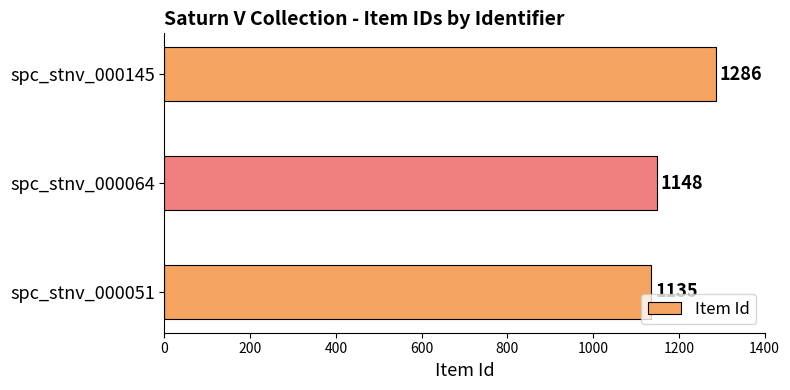

Reading bottom to top, list all the values displayed in this chart.

spc_stnv_000051=1135	spc_stnv_000064=1148	spc_stnv_000145=1286